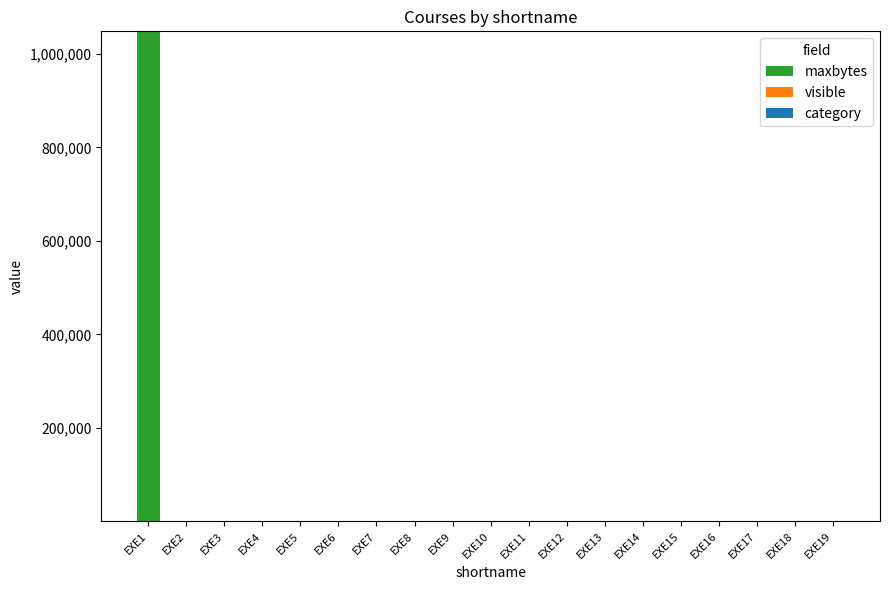

At which label does maxbytes reach its peak?

EXE1